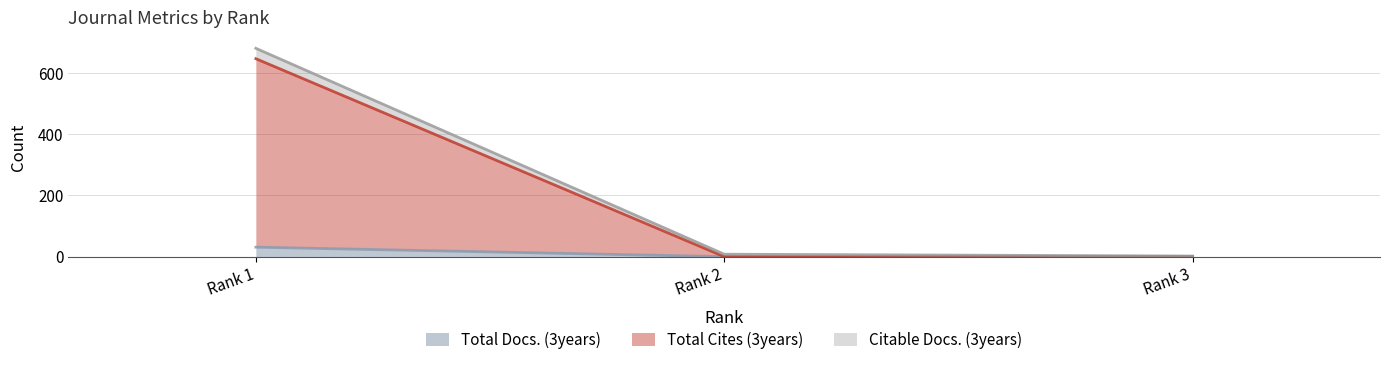

How many data points does each series have?

3